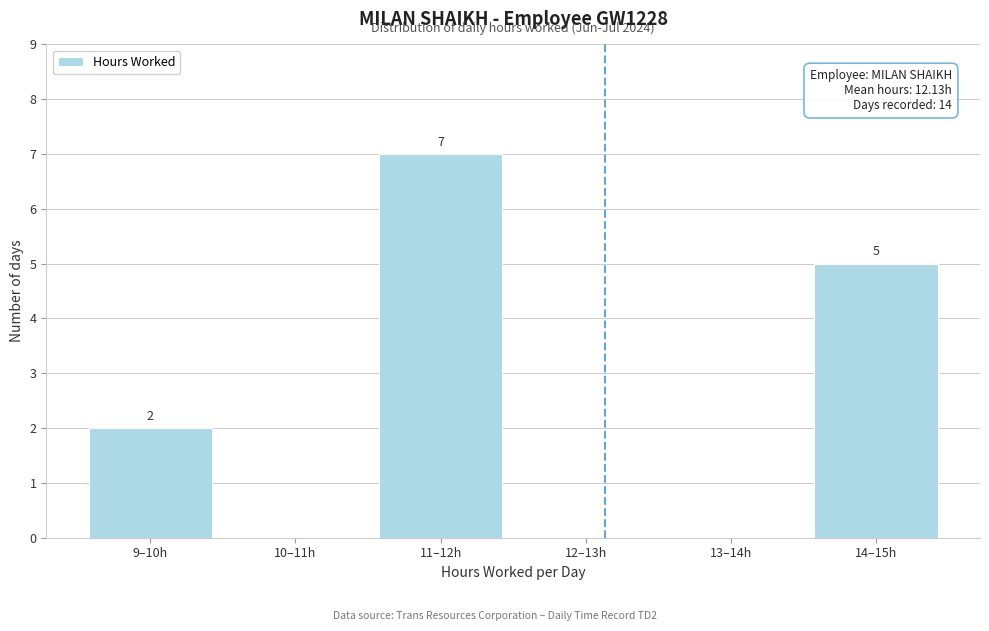

Reading left to right, transcribe all the data shown in this chart.

9–10h=2	10–11h=0	11–12h=7	12–13h=0	13–14h=0	14–15h=5